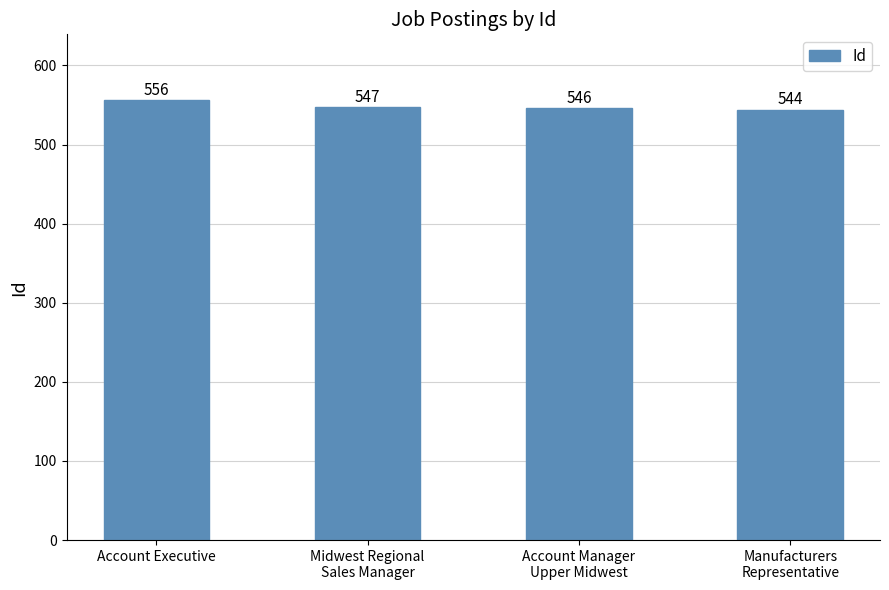

Reading left to right, what are all the values shown in this chart?

Account Executive=556	Midwest Regional
Sales Manager=547	Account Manager
Upper Midwest=546	Manufacturers
Representative=544